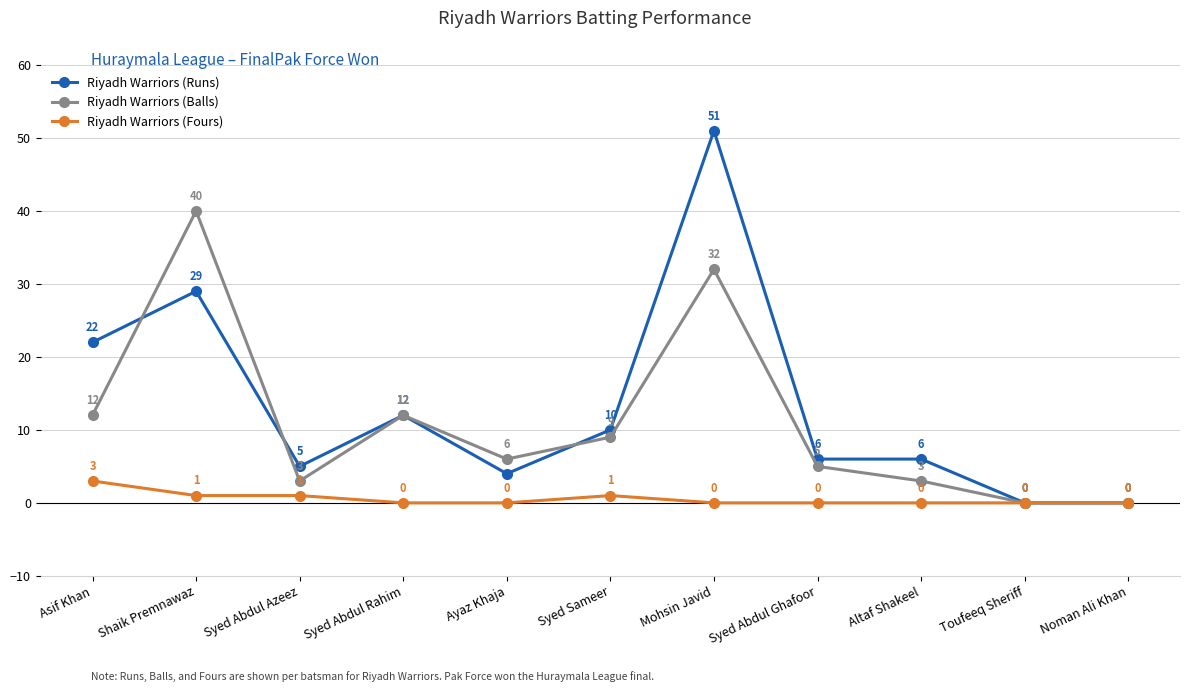

What is the average value of the Riyadh Warriors (Balls) series?

11